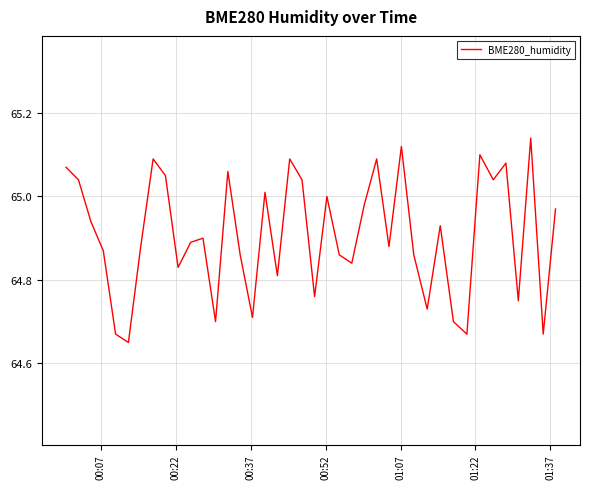

How many series are shown in this chart?

1